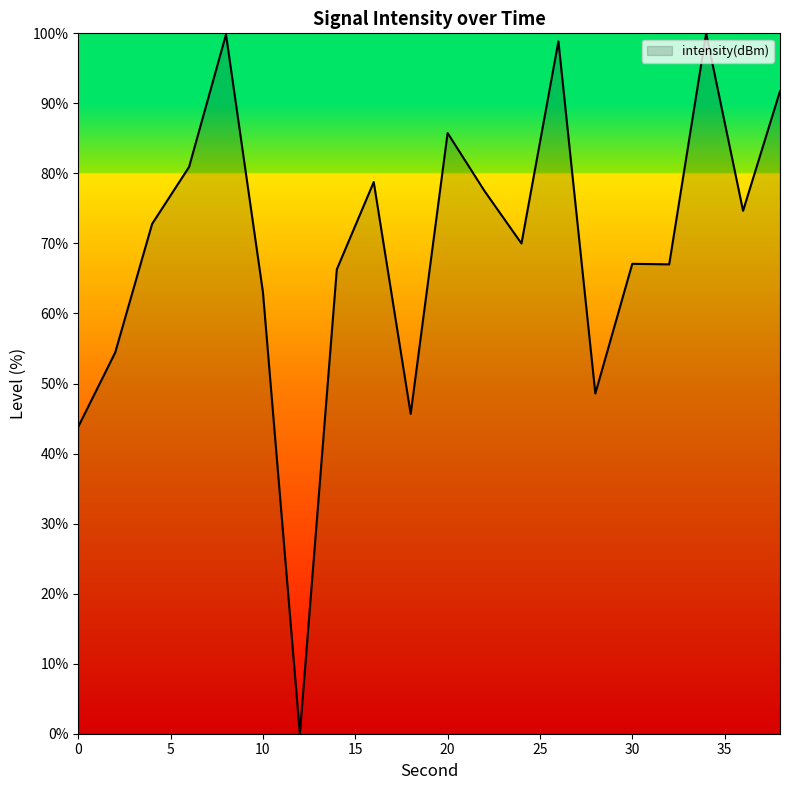

True or false: the data has more than 2 interior local peaks.

True